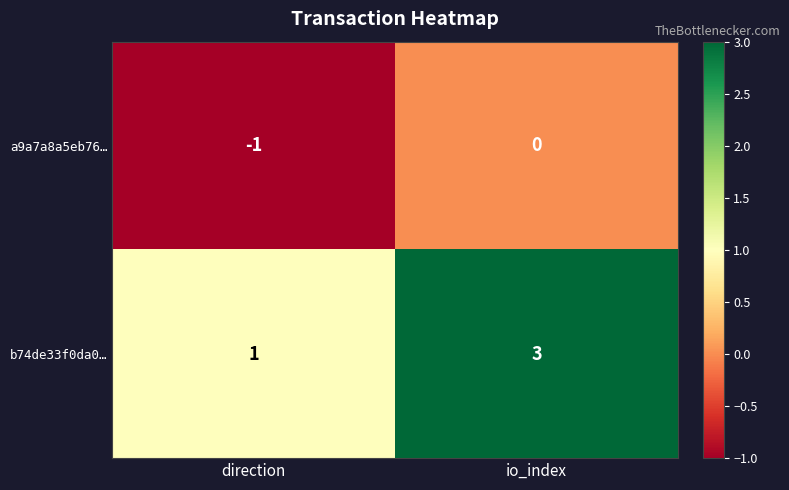

What is the spread (max minus min) of values at io_index?

3